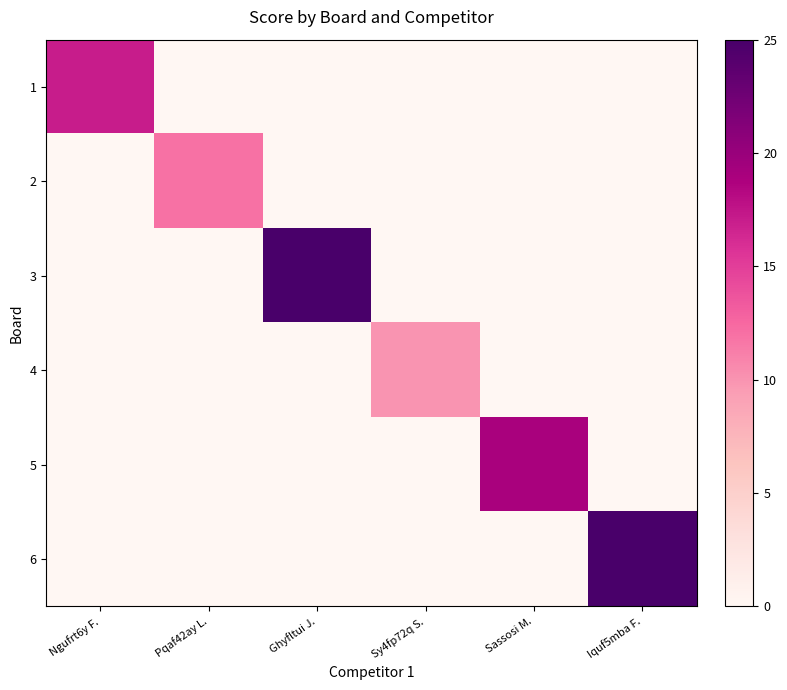

How many positive values does the 5 series have?

1